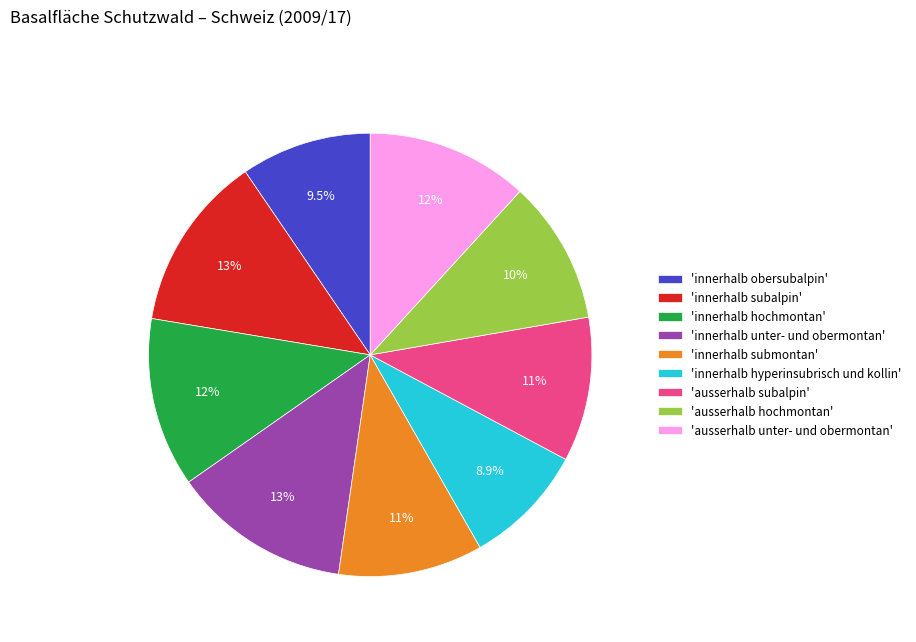

Is 'innerhalb hyperinsubrisch und kollin' the majority of the pie?

No